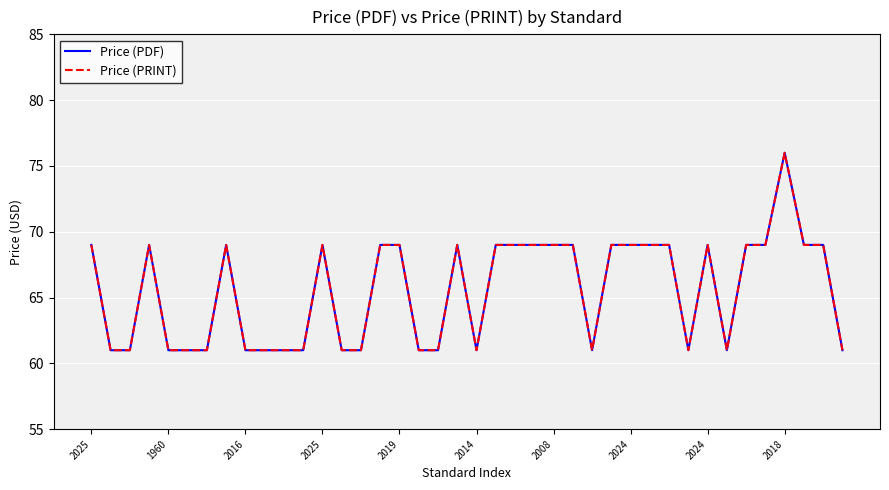

Is this an area chart (filled region under the line)?

No